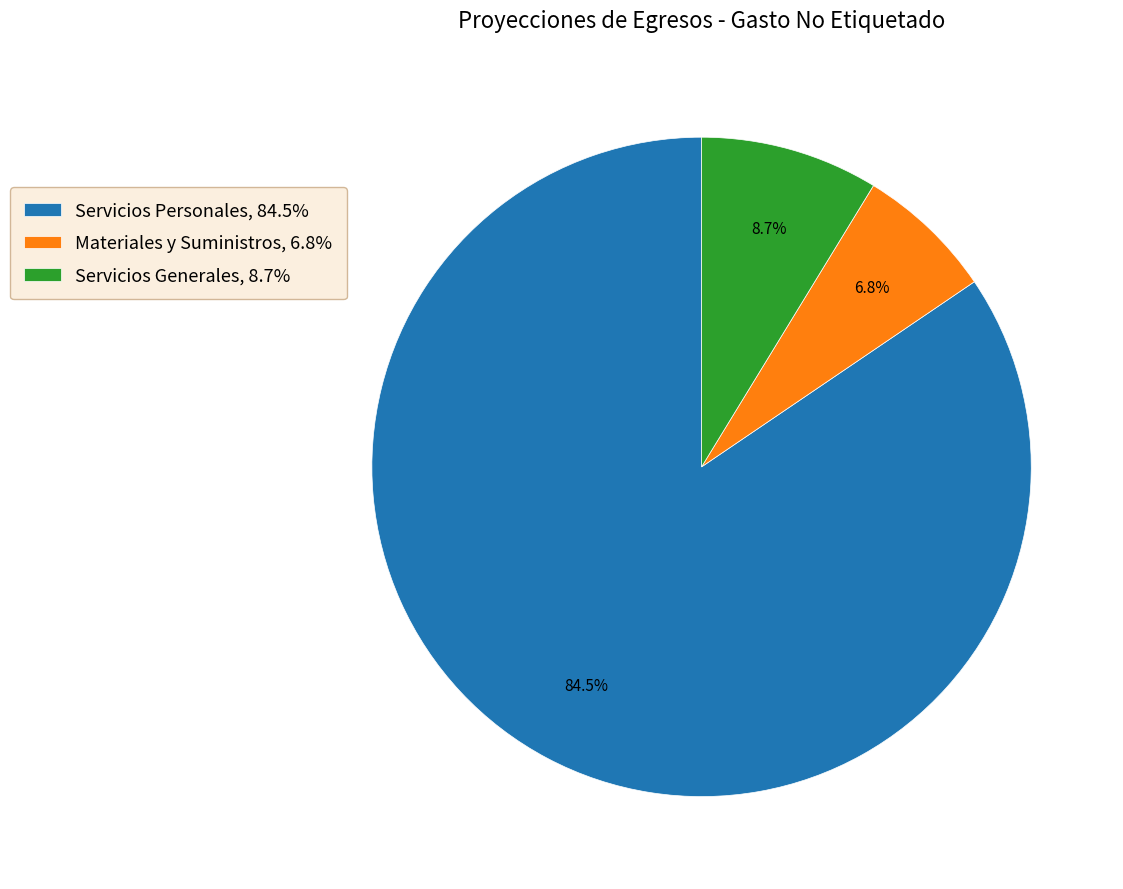

What percentage do Materiales y Suministros and Servicios Generales together represent?

15.5%